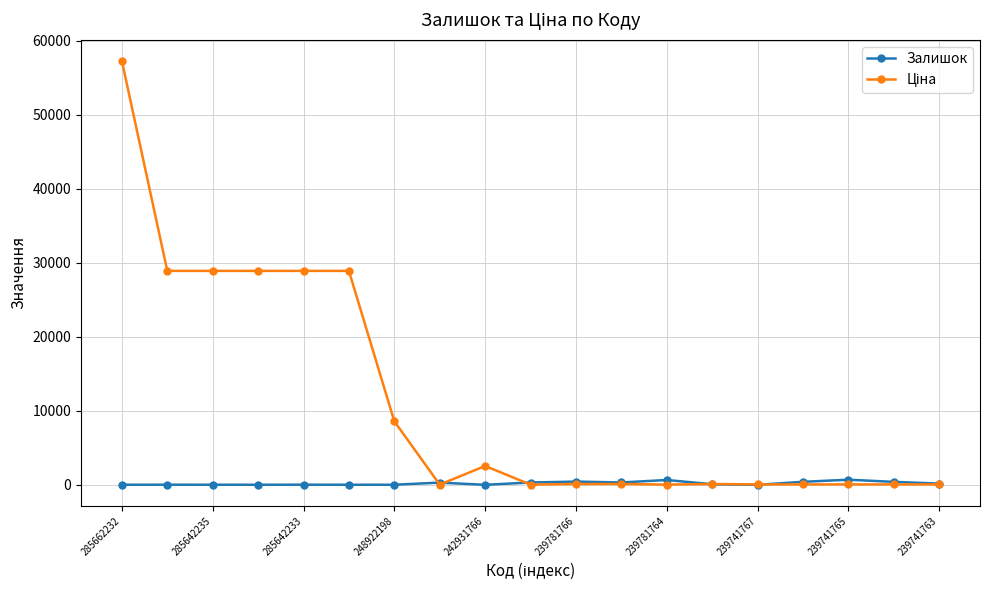

How many values in the Залишок series are below 78?

9